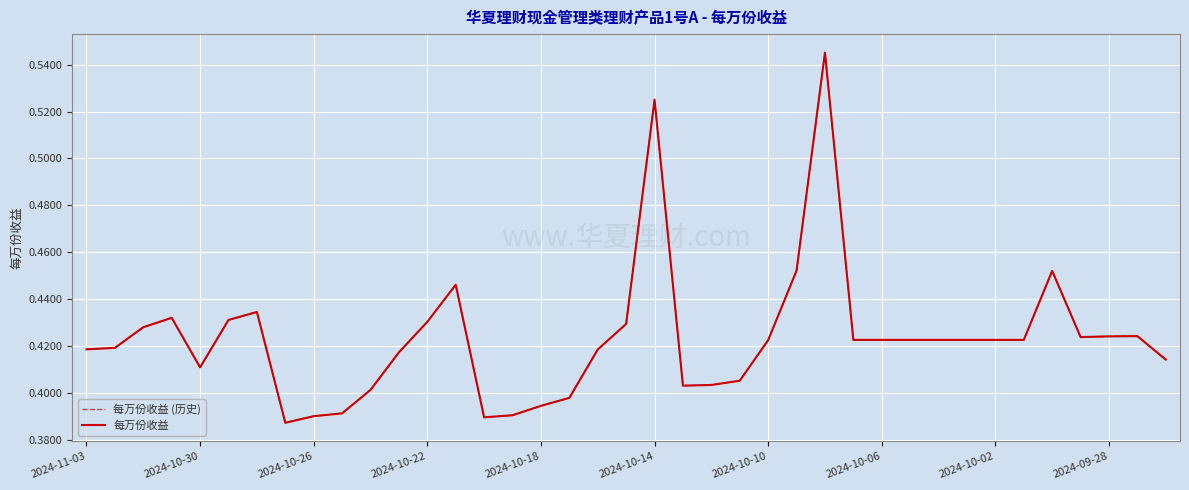

Does the chart display data point markers on the line(s)?

No